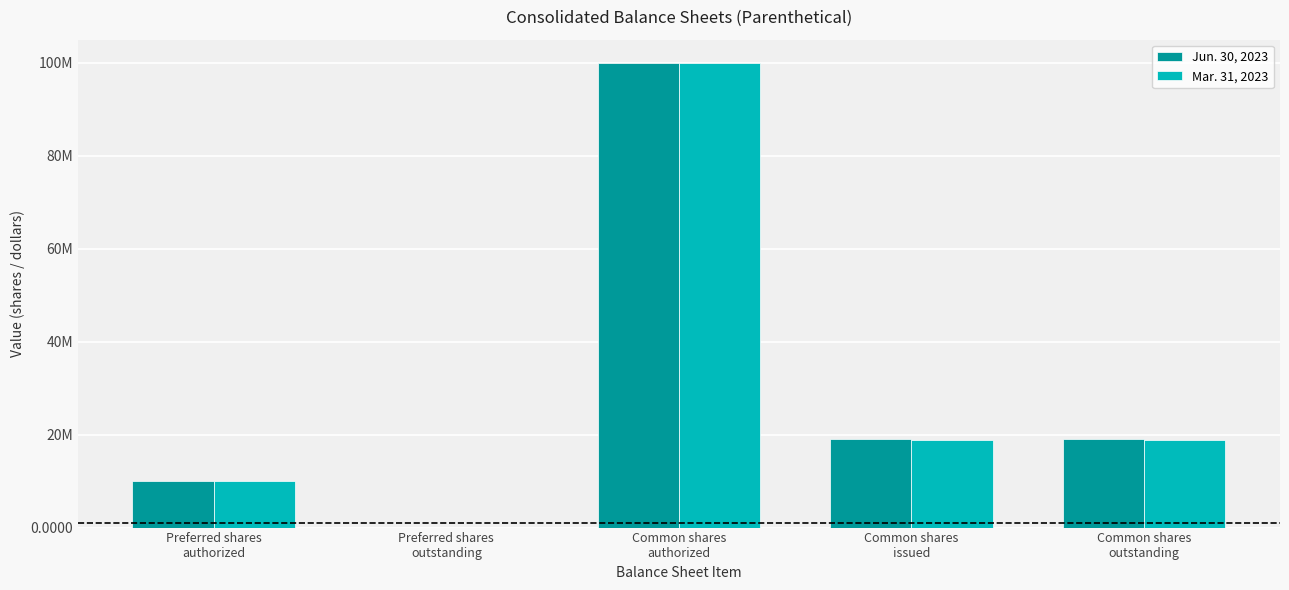

Are the bars horizontal?

No